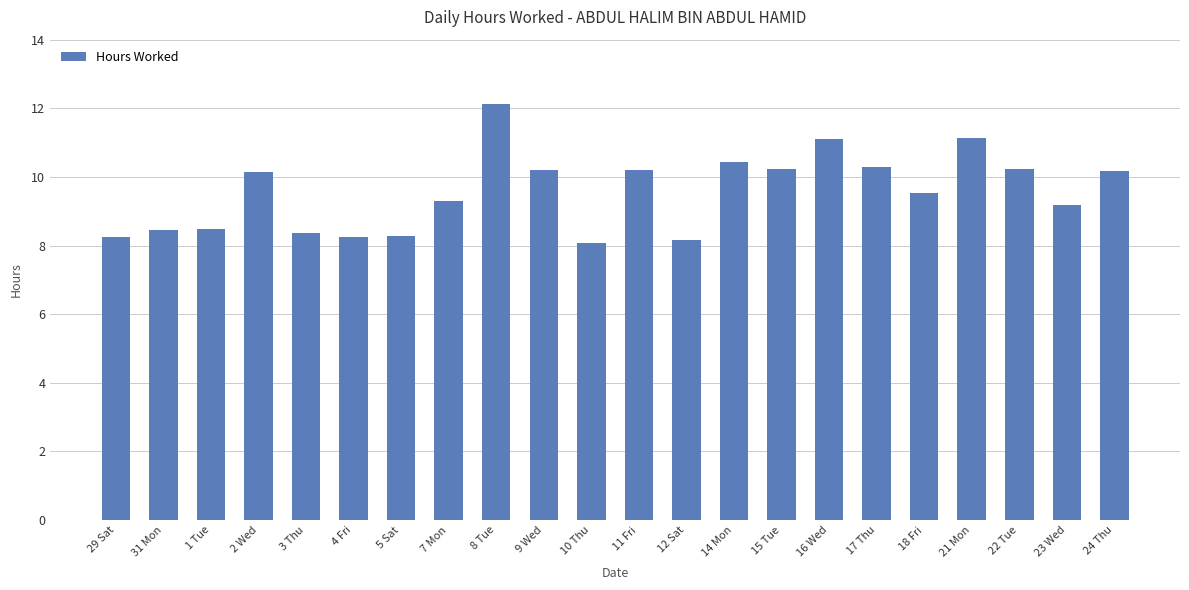

What is the maximum value shown in the chart?

12.1